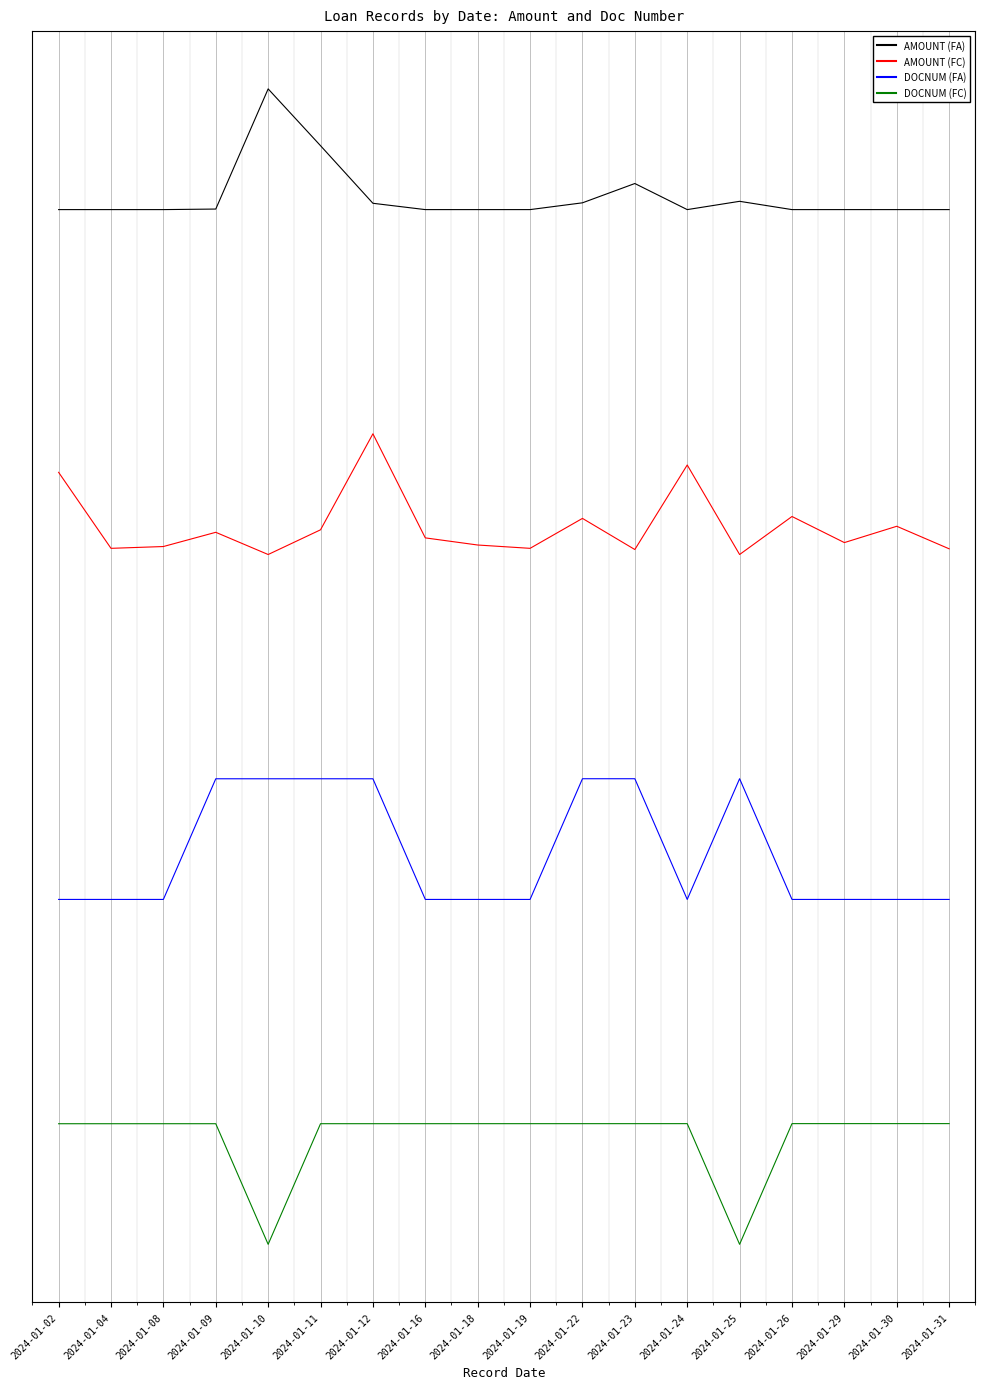

Where is the first local minimum for DOCNUM (FC)?

2024-01-10